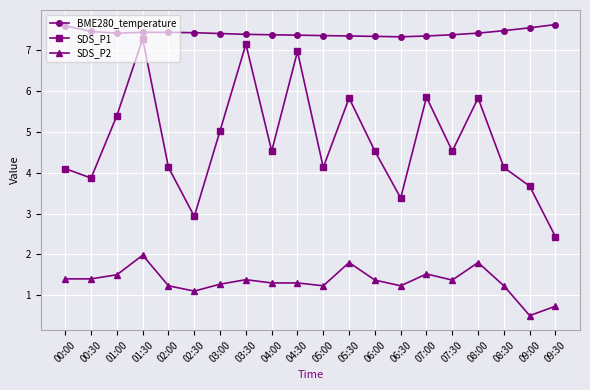

Rank the series at 03:00 from lowest to highest value.

SDS_P2, SDS_P1, BME280_temperature